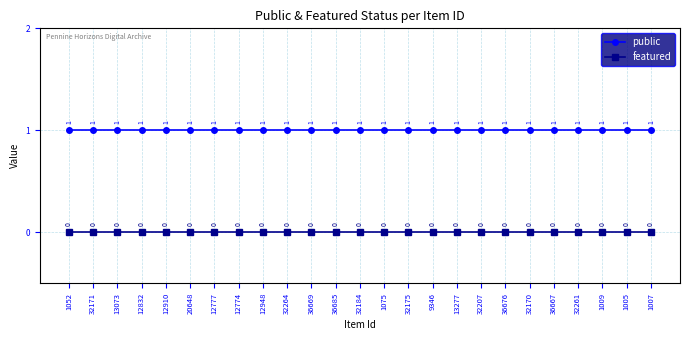

The public series shows 1 at 32207. True or false?

True